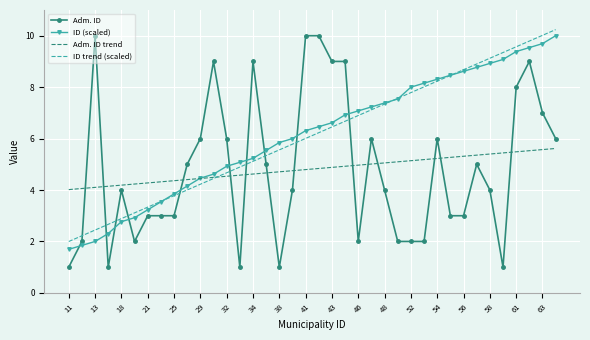

Which series has the widest spread of values?

Adm. ID